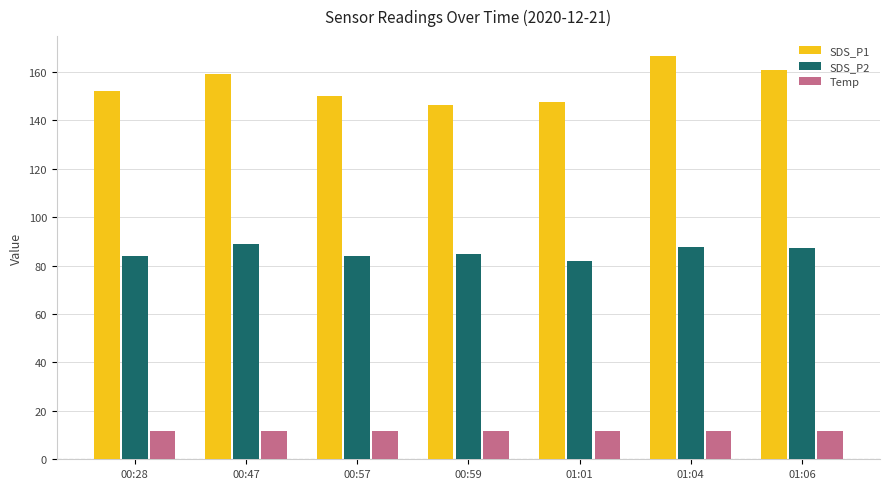

How many groups of bars are there?

7